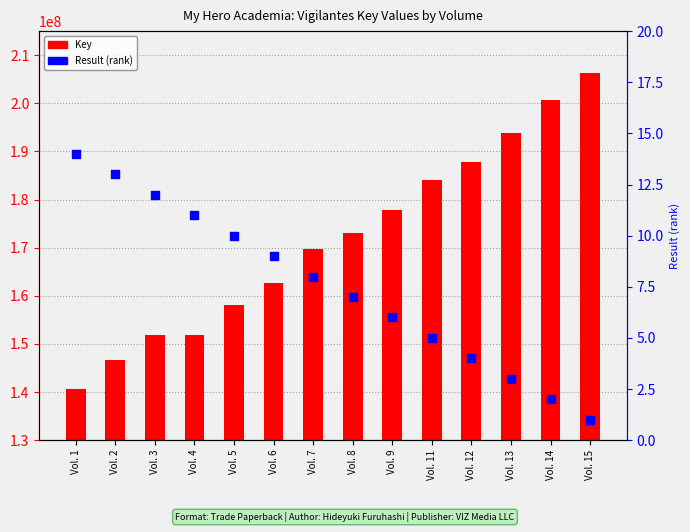

Is the value of Result (rank) at Vol. 7 greater than the value of Key at Vol. 5?

No